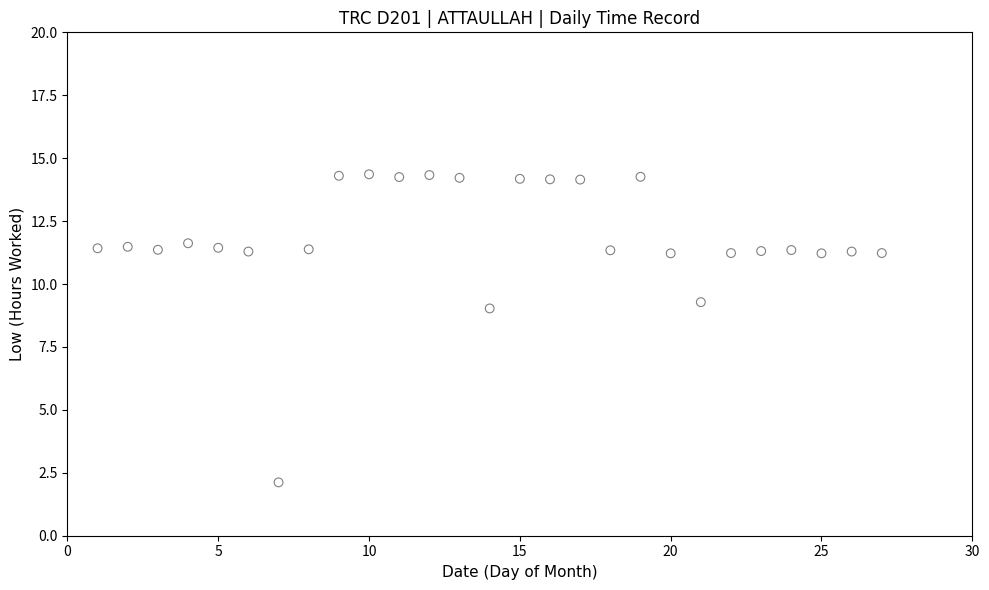

What is the range of Y values (max minus min)?

12.2